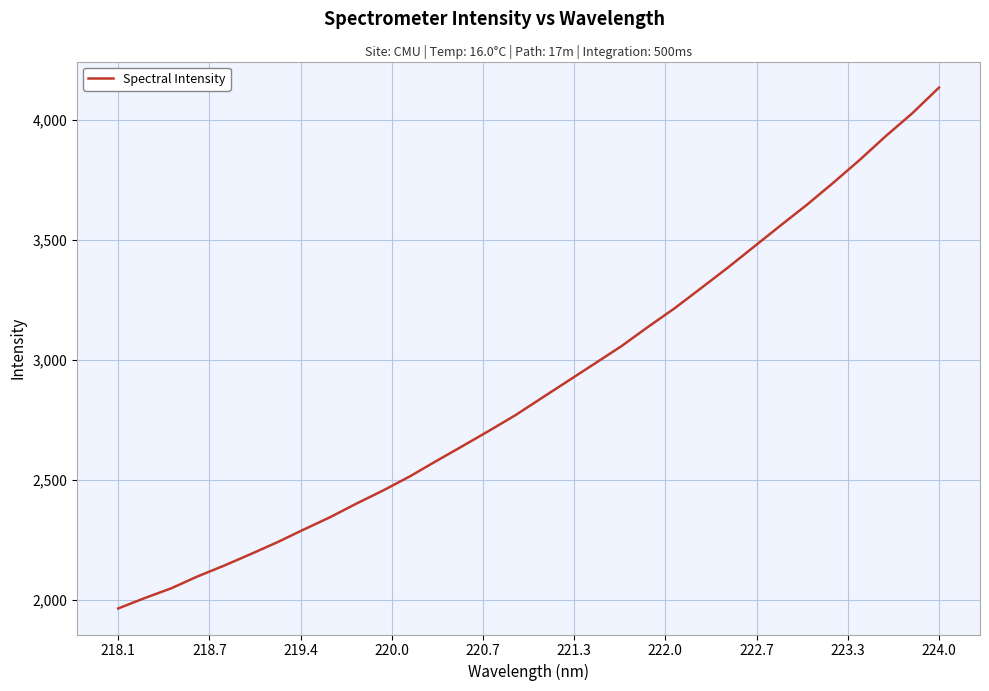

What is the greatest value displayed?

4133.5